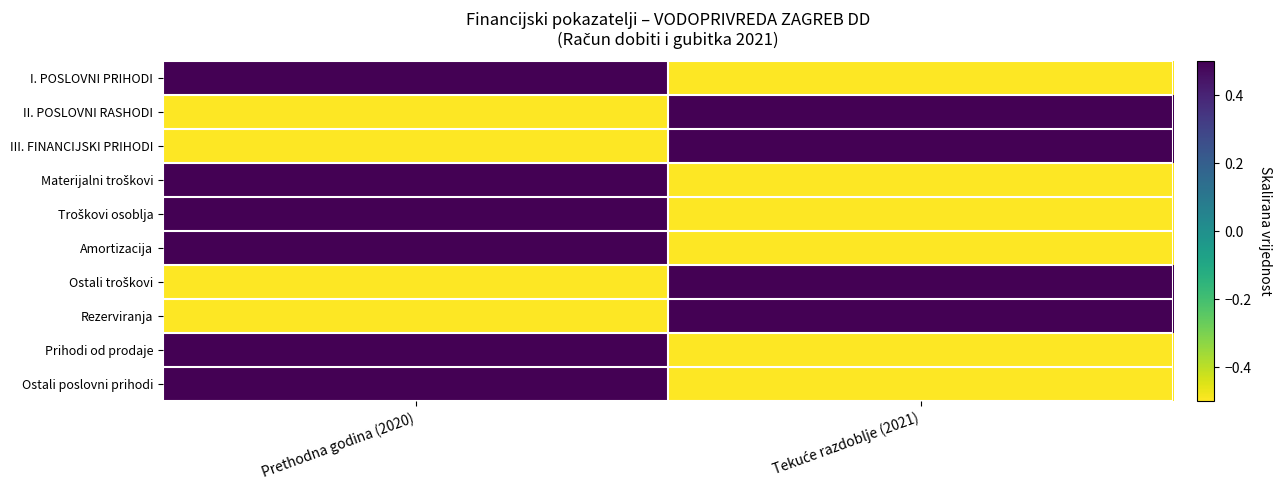

Which series has the largest total across all categories?

I. POSLOVNI PRIHODI